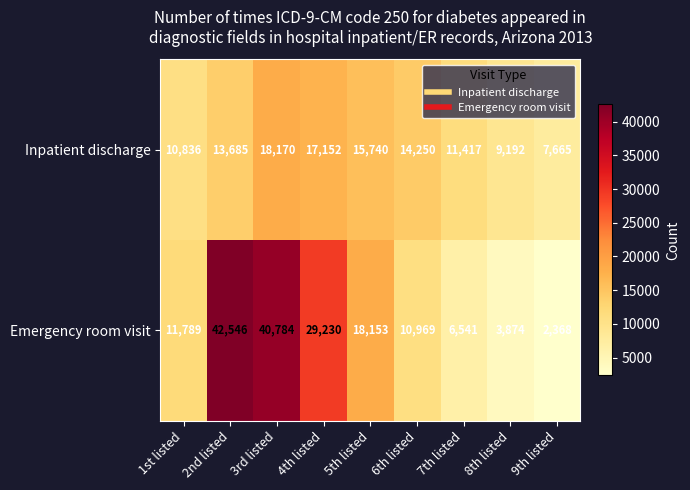

Reading left to right, extract all data points from this chart.

Inpatient discharge: 10836	13685	18170	17152	15740	14250	11417	9192	7665
Emergency room visit: 11789	42546	40784	29230	18153	10969	6541	3874	2368